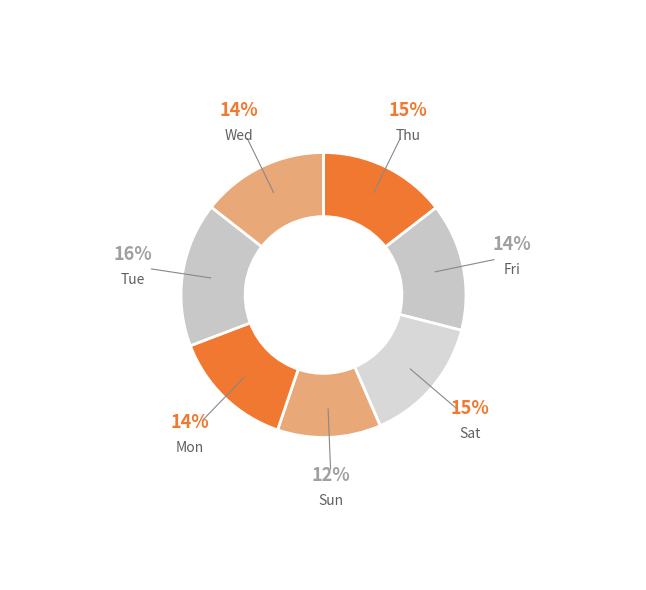

True or false: Wed accounts for 14% of the total.

True